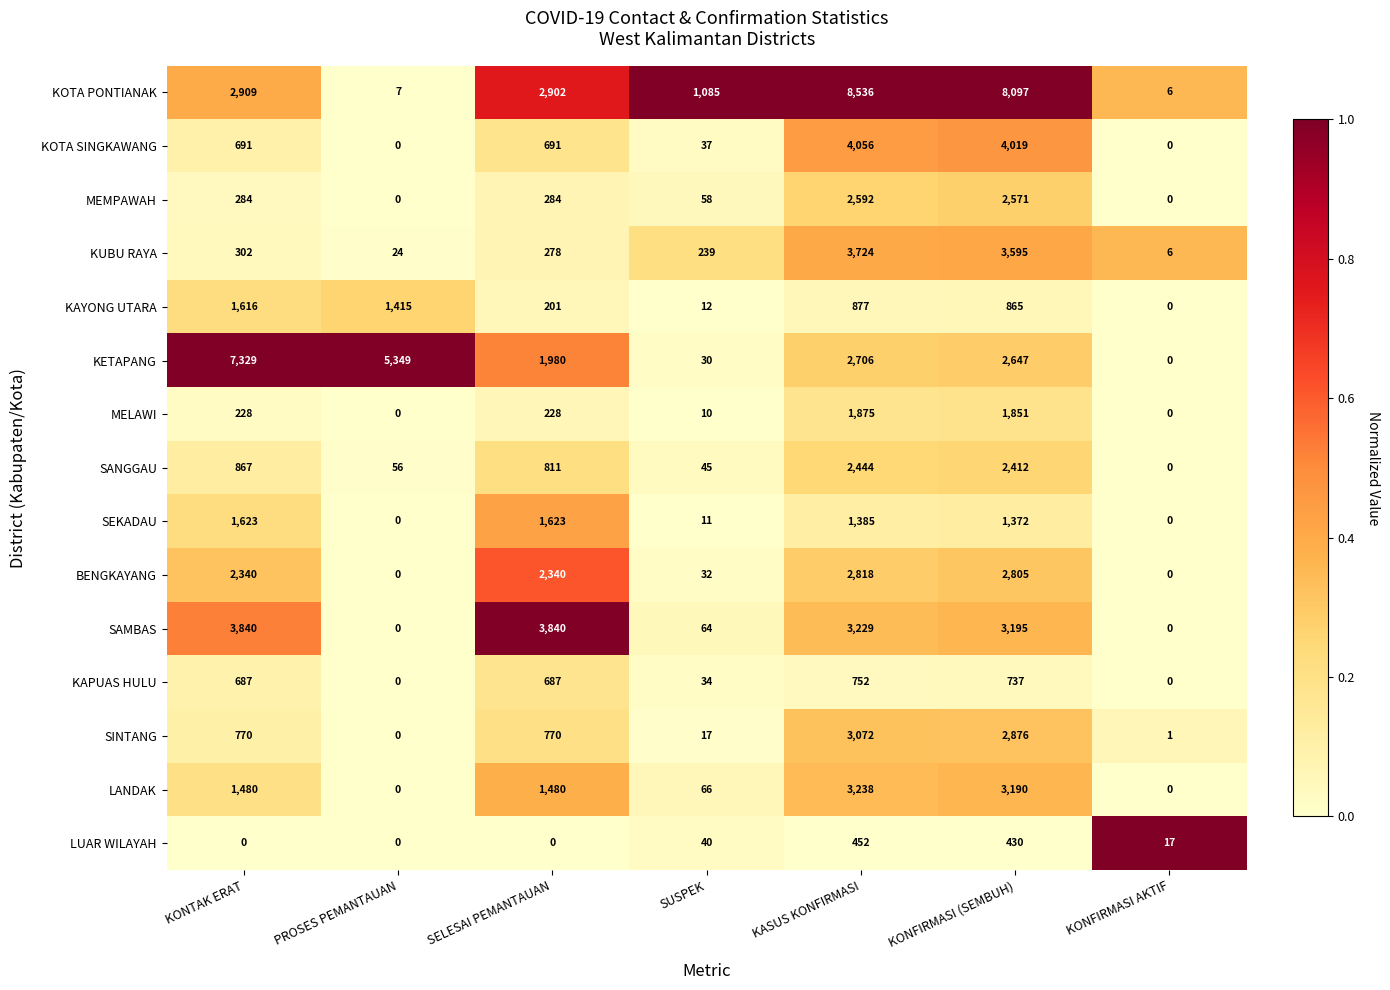

Where does the SANGGAU series first go above 811?

KONTAK ERAT